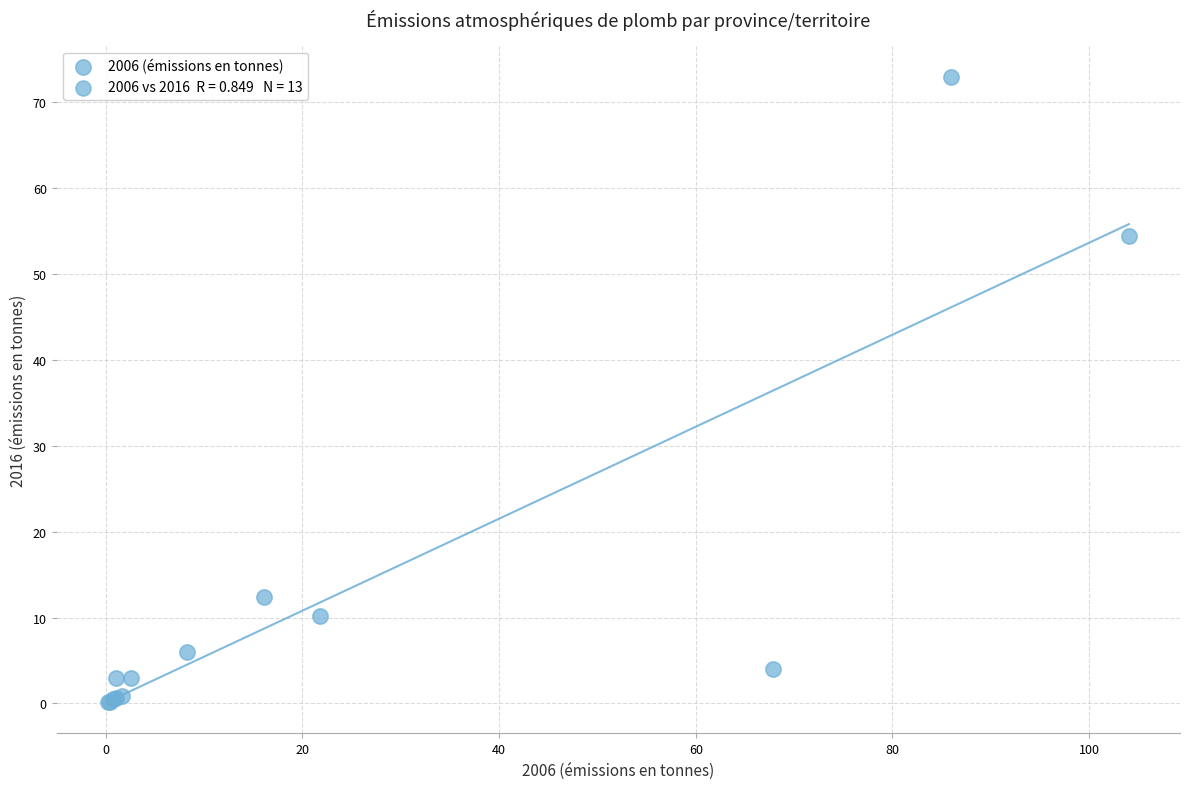

What Y value in the scatter plot is closest to 36?

54.4